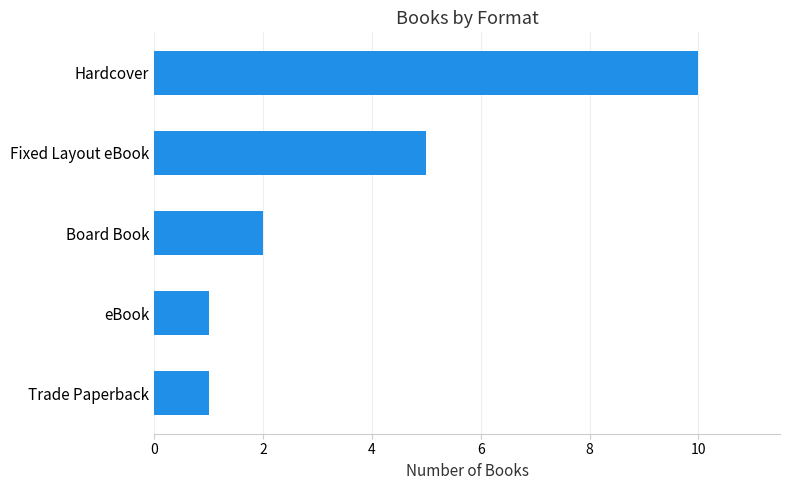

What is the smallest value displayed?

1